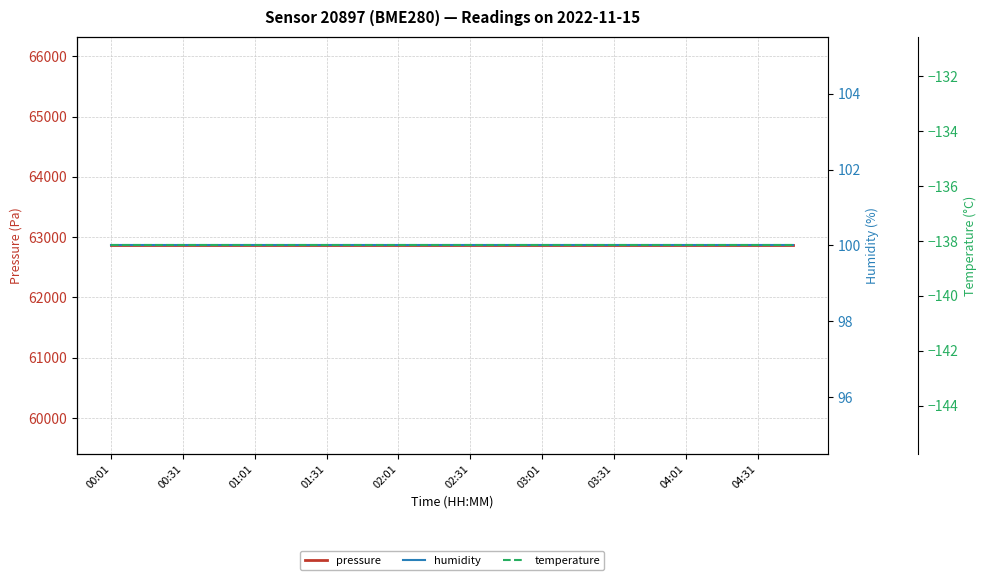

At which category is the sum across all series the highest?

00:01